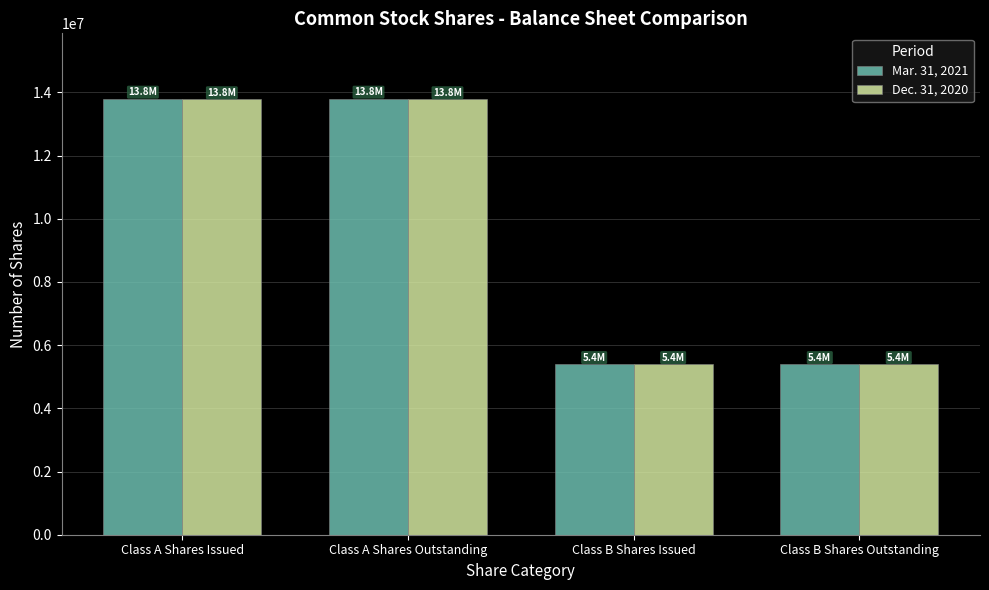

What is the minimum value shown in the chart?

5400000